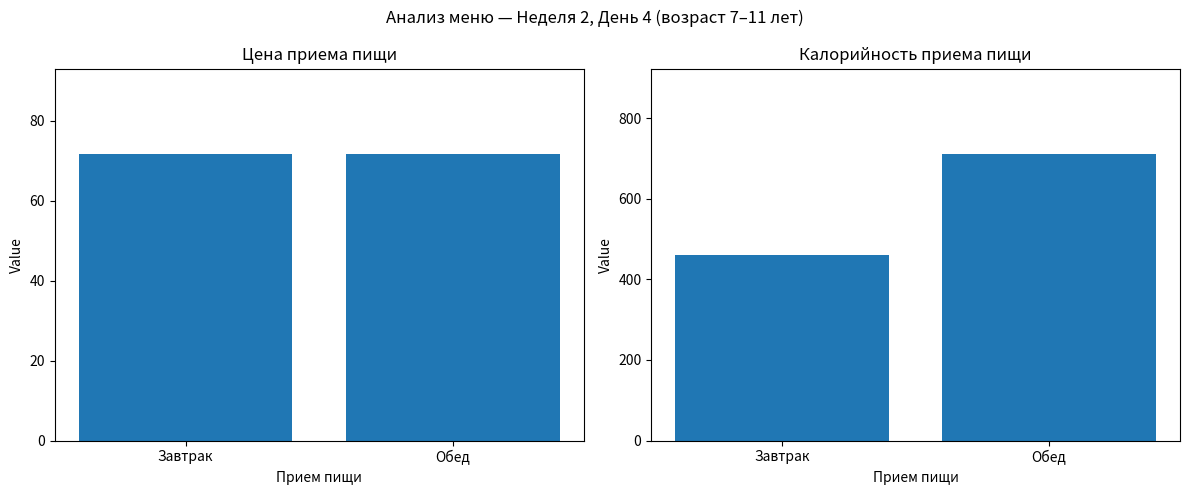

List the series in order of their overall mean, lowest first.

Цена (руб.), Калорийность (ккал)